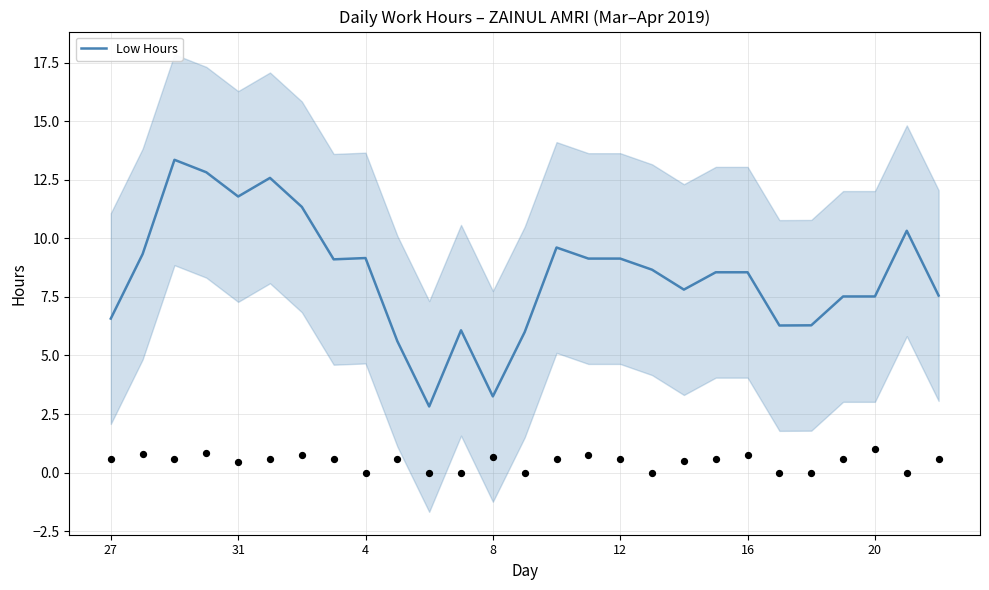

Between 11 and 26, which is larger?

26